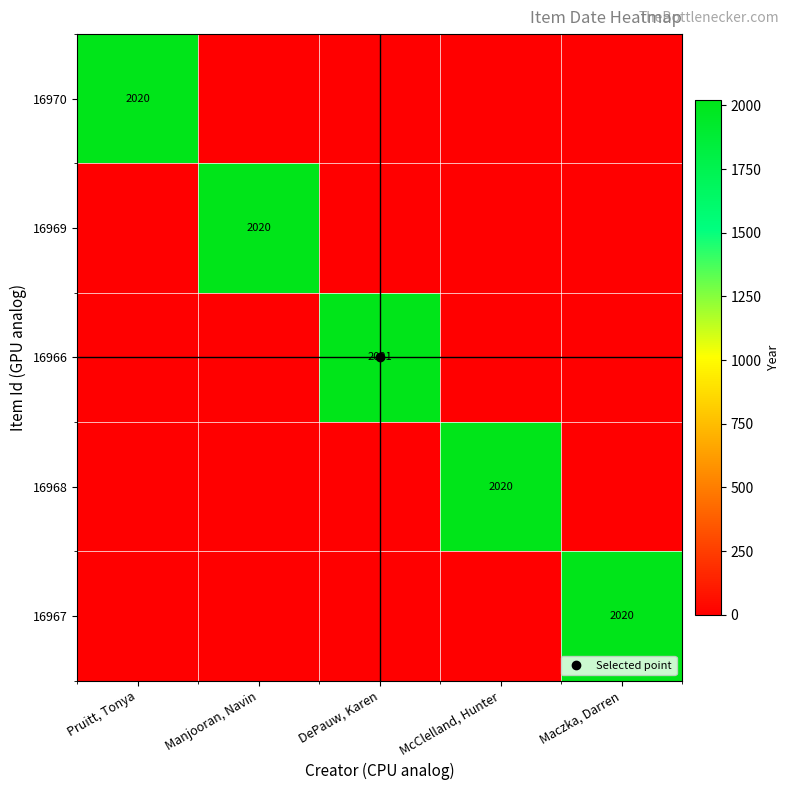

Is the value of 16970 at Manjooran, Navin greater than the value of 16967 at Manjooran, Navin?

No